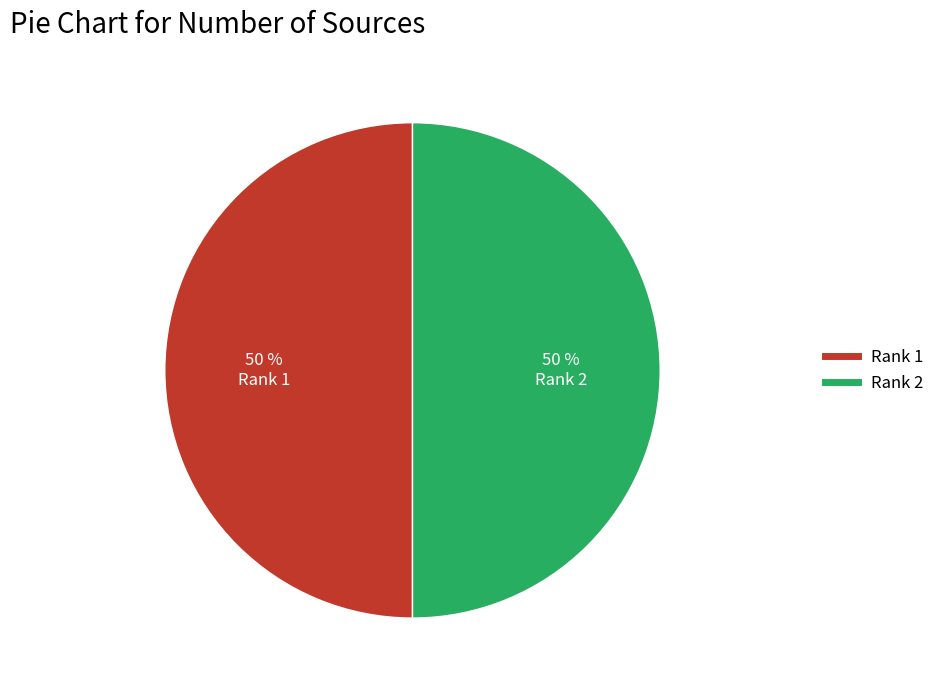

To the nearest percent, what portion does Rank 1 represent?

50%